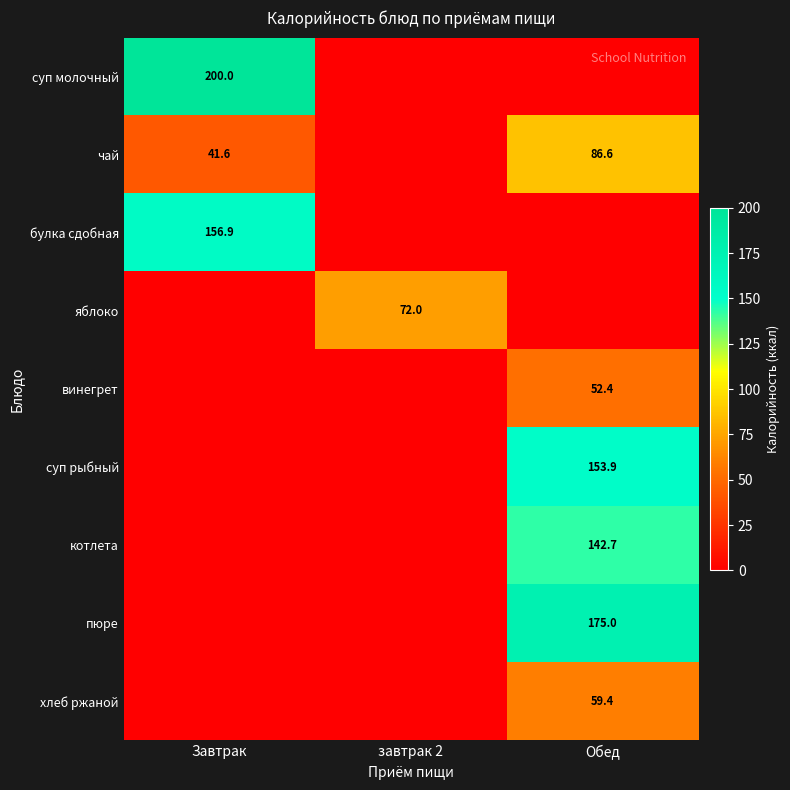

True or false: чай has a value of 24.4 at Завтрак.

False